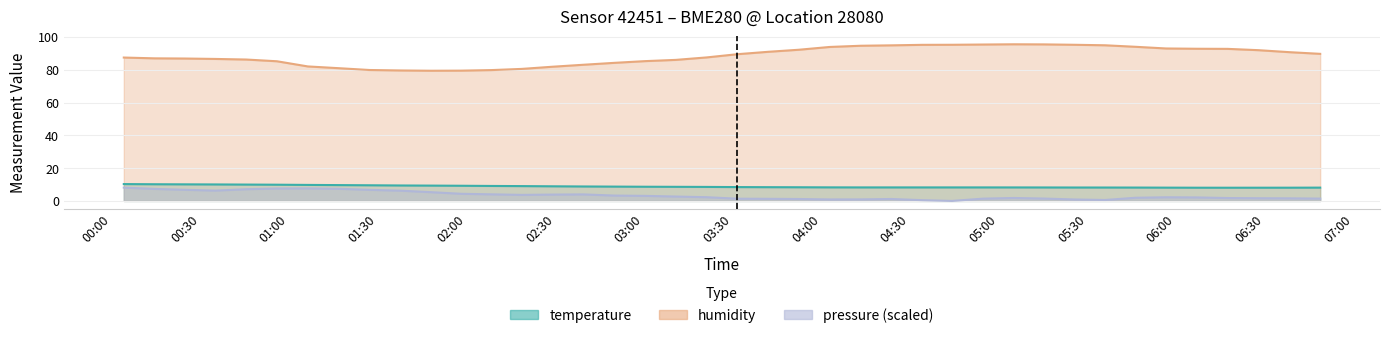

True or false: temperature and humidity intersect in this chart.

False